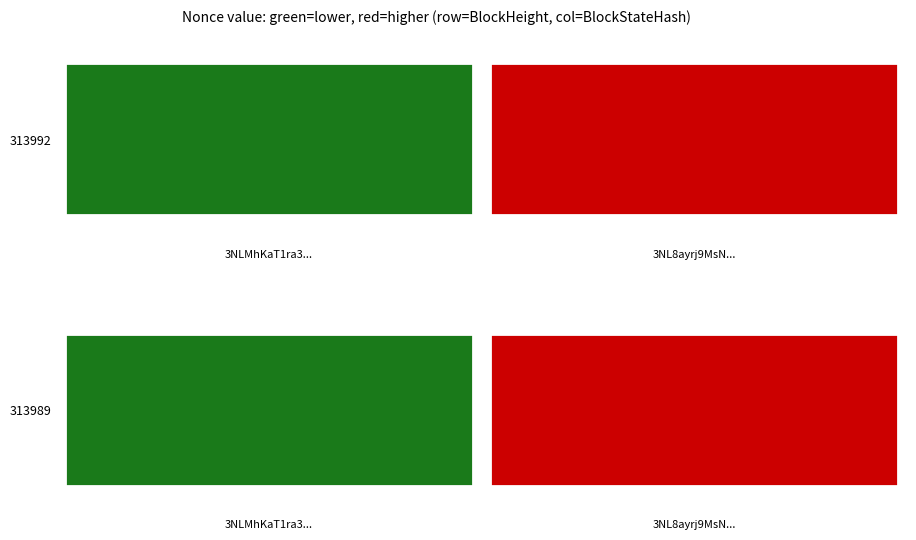

How many positive values does the 313989 series have?

1